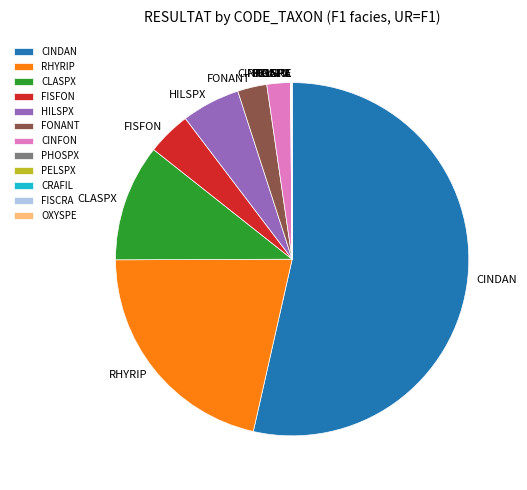

What is the largest slice in the pie chart?

CINDAN